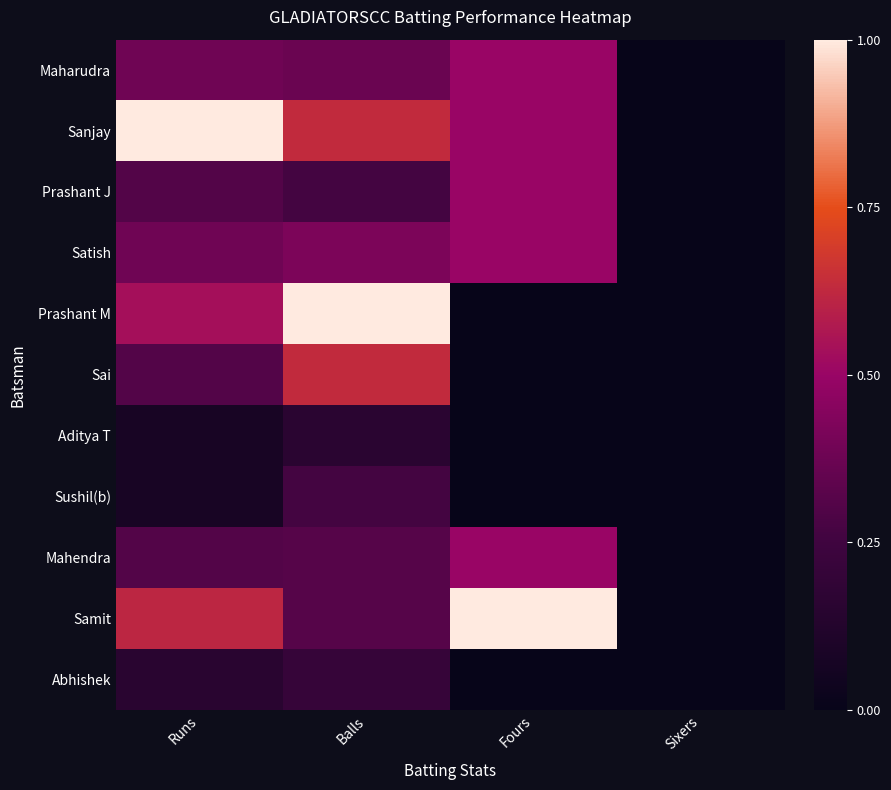

Reading left to right, what are all the values shown in this chart?

Maharudra: Runs=0.4	Balls=0.4	Fours=0.5	Sixers=0.0
Sanjay: Runs=1.0	Balls=0.6	Fours=0.5	Sixers=0.0
Prashant J: Runs=0.3	Balls=0.3	Fours=0.5	Sixers=0.0
Satish: Runs=0.4	Balls=0.4	Fours=0.5	Sixers=0.0
Prashant M: Runs=0.5	Balls=1.0	Fours=0.0	Sixers=0.0
Sai: Runs=0.3	Balls=0.6	Fours=0.0	Sixers=0.0
Aditya T: Runs=0.1	Balls=0.2	Fours=0.0	Sixers=0.0
Sushil(b): Runs=0.1	Balls=0.3	Fours=0.0	Sixers=0.0
Mahendra: Runs=0.3	Balls=0.3	Fours=0.5	Sixers=0.0
Samit: Runs=0.6	Balls=0.3	Fours=1.0	Sixers=0.0
Abhishek: Runs=0.2	Balls=0.2	Fours=0.0	Sixers=0.0